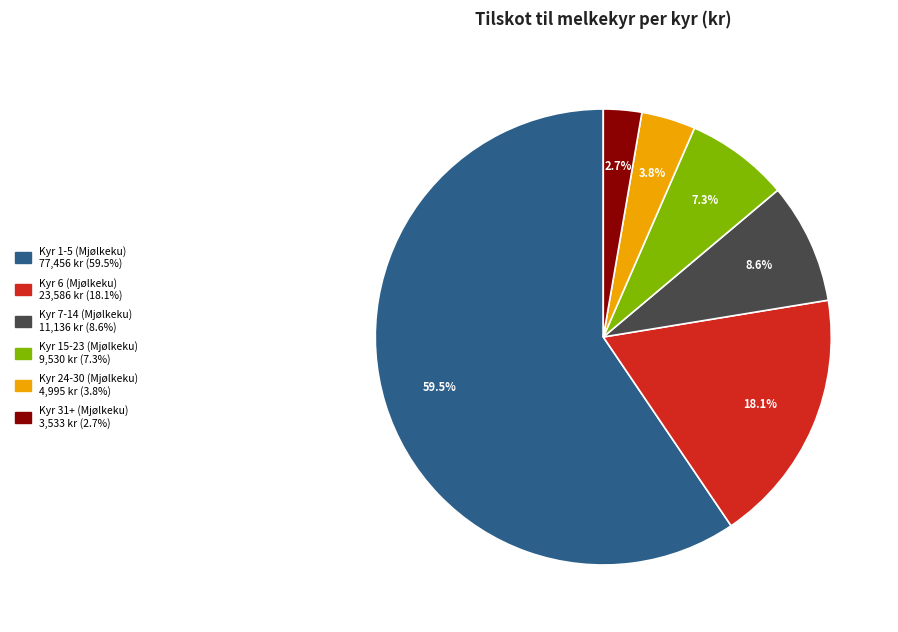

The Kyr 24-30 (Mjølkeku) slice represents 4% of the pie. True or false?

True